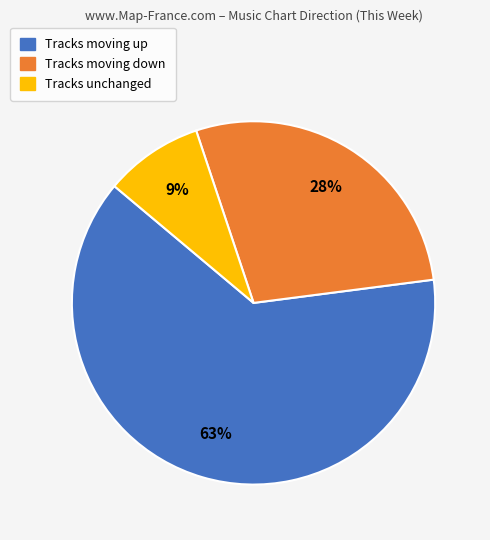

Is there any slice that represents more than half of the pie?

Yes